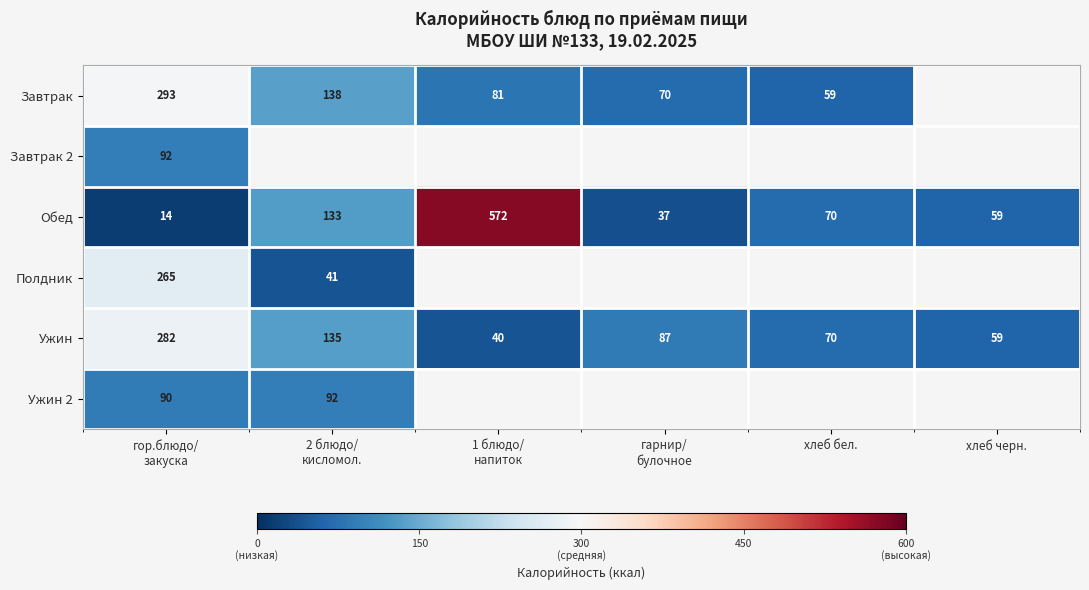

What is the highest value of the Ужин series?

282